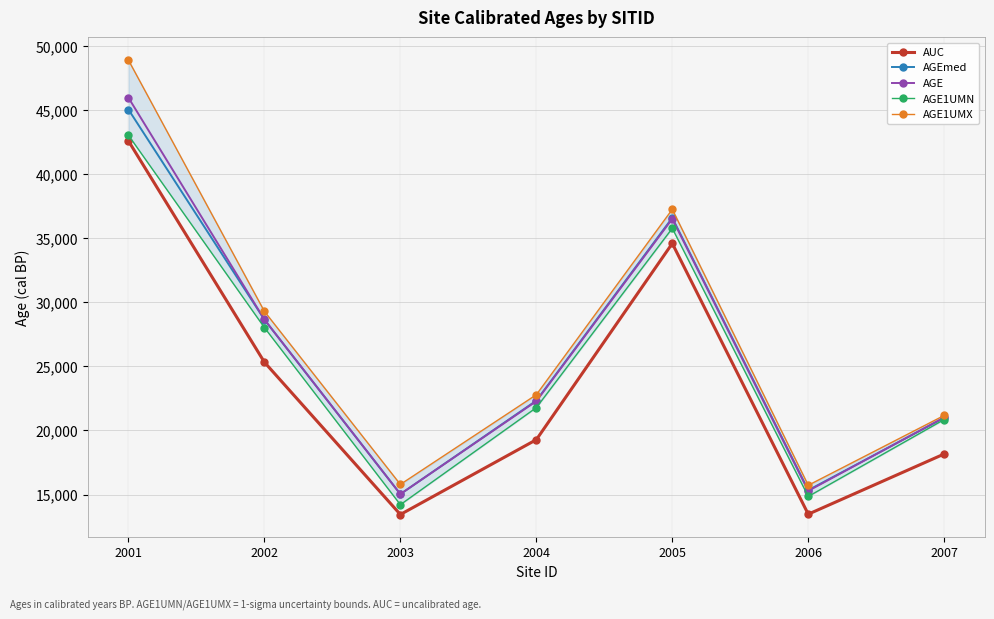

Is this an area chart (filled region under the line)?

No